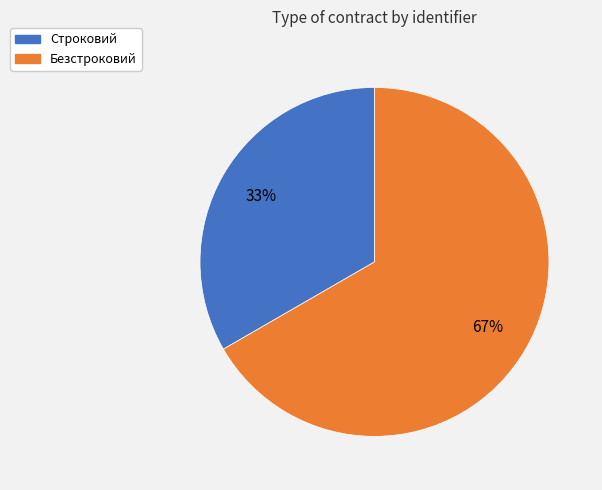

Approximately how many times larger is the value at Безстроковий compared to Строковий?

2.0